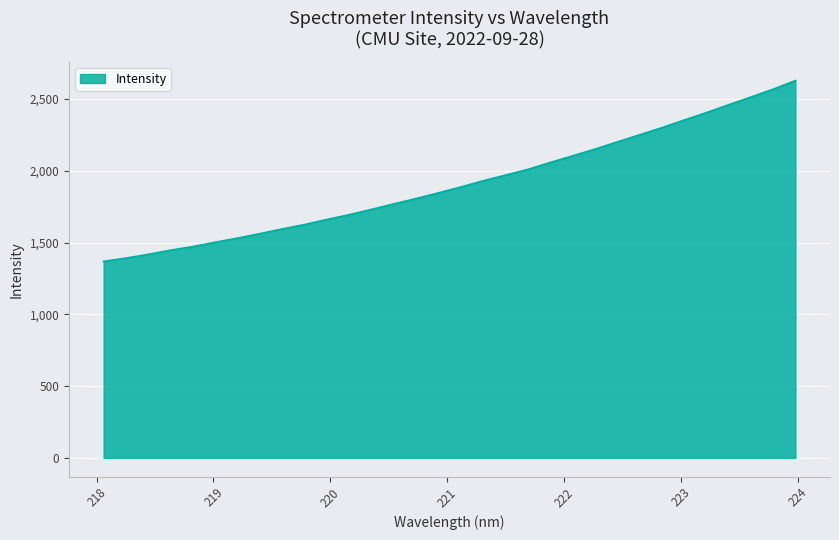

What is the maximum value shown in the chart?

2627.9